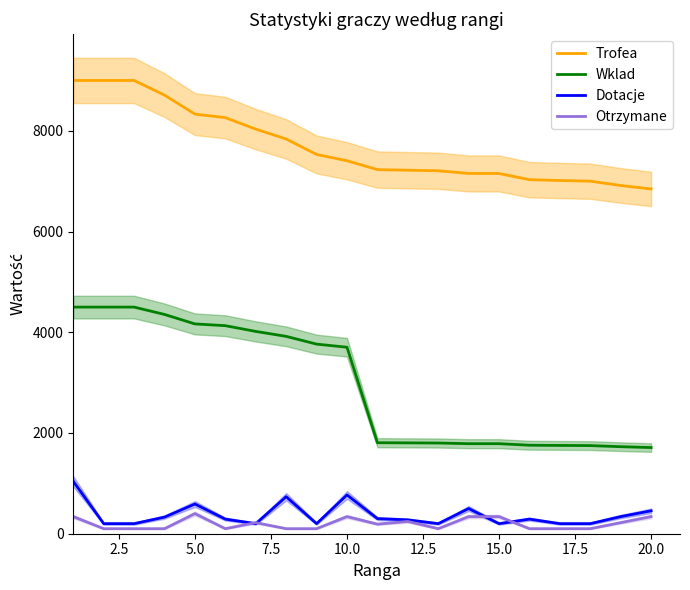

True or false: Otrzymane and Wklad cross at least once.

False